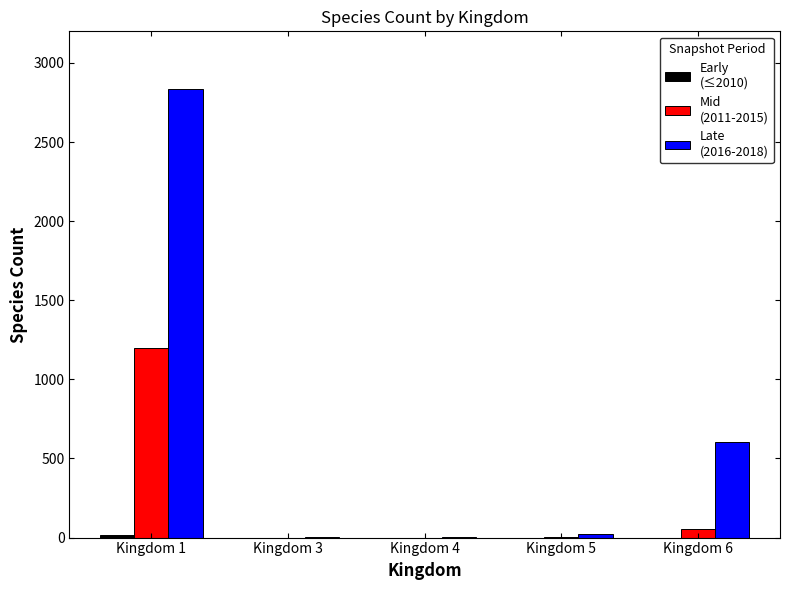

At which category is the sum across all series the highest?

Kingdom 1